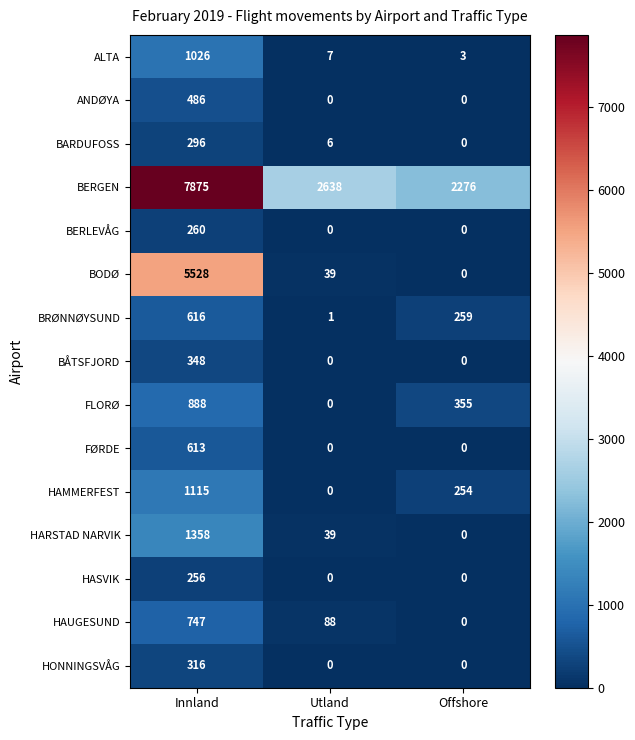

What is the difference between the maximum and minimum values in the HONNINGSVÅG series?

316